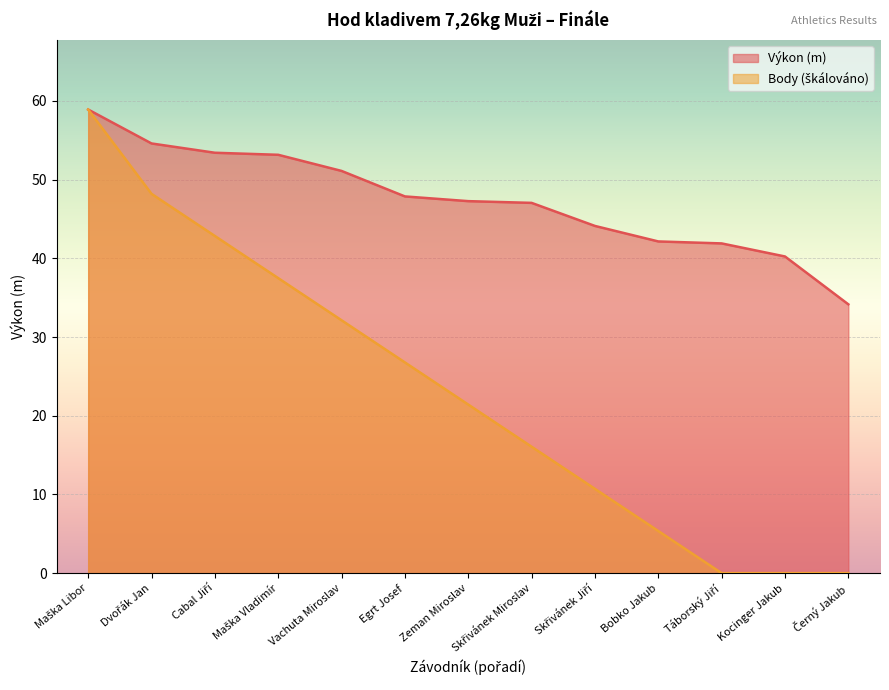

How many categories are shown in the chart?

13